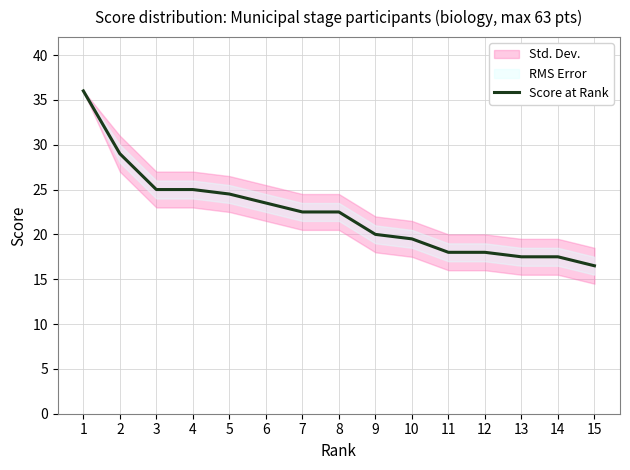

Rank the categories by value from lowest to highest.

15, 13, 14, 11, 12, 10, 9, 7, 8, 6, 5, 3, 4, 2, 1